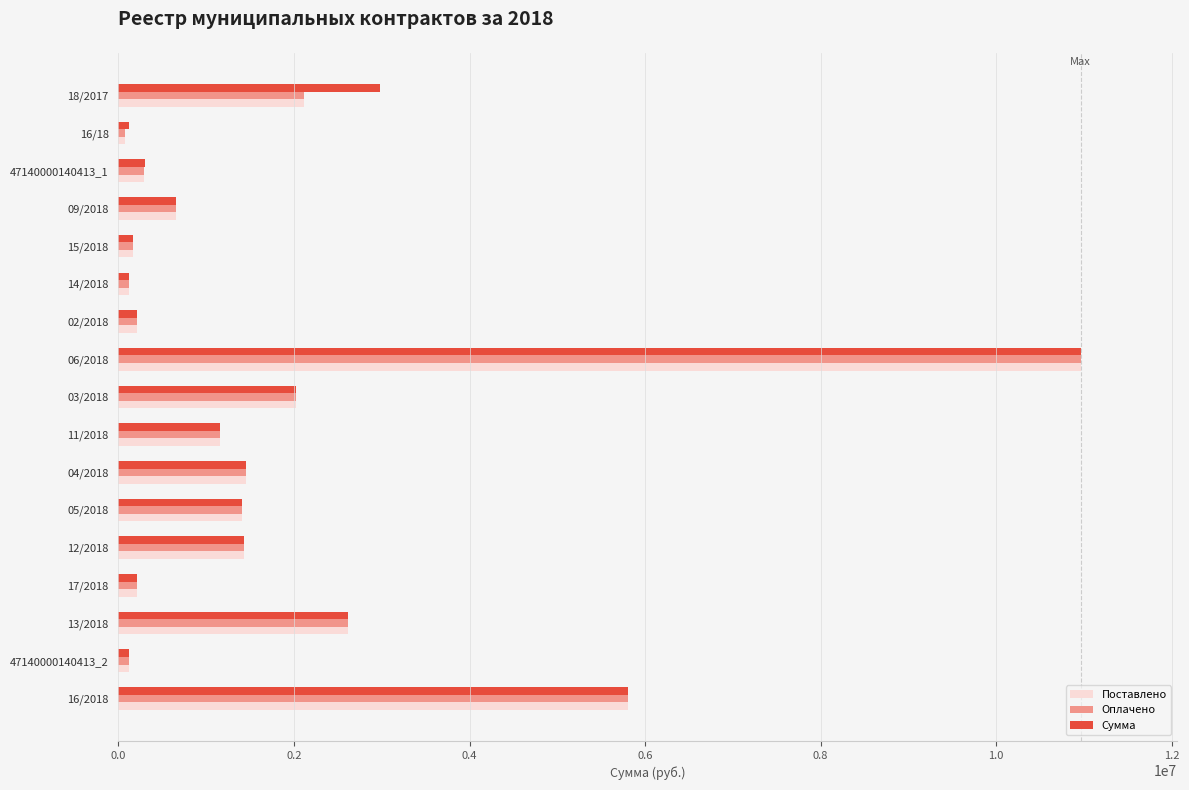

The value of Сумма at 18/2017 is 2983815.8. True or false?

True